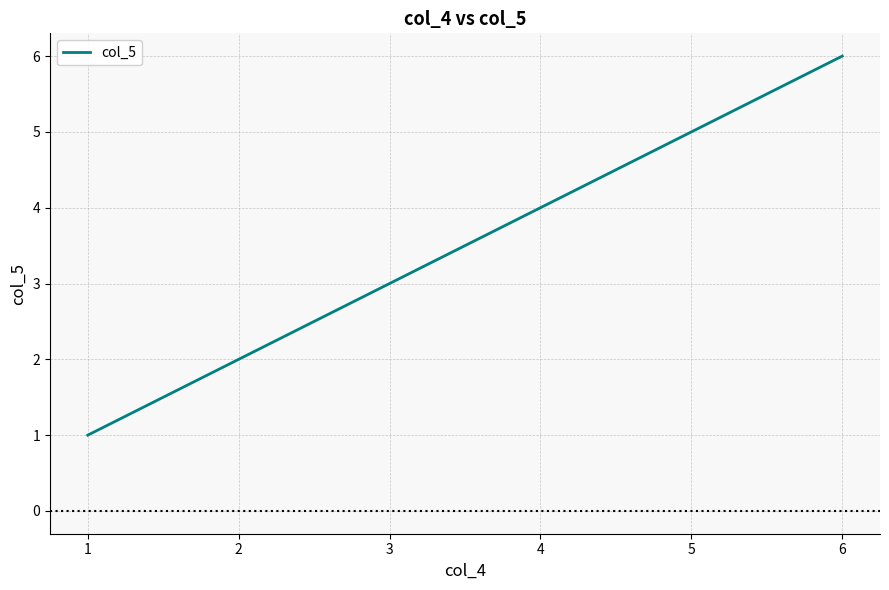

Is it true that the value at 1 is 0?

False